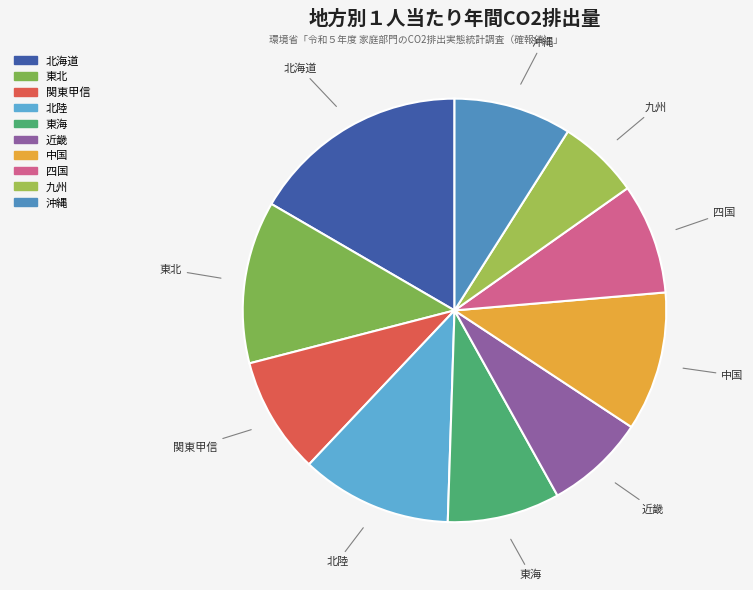

Do 東海 and 北陸 together represent more than half of the pie?

No